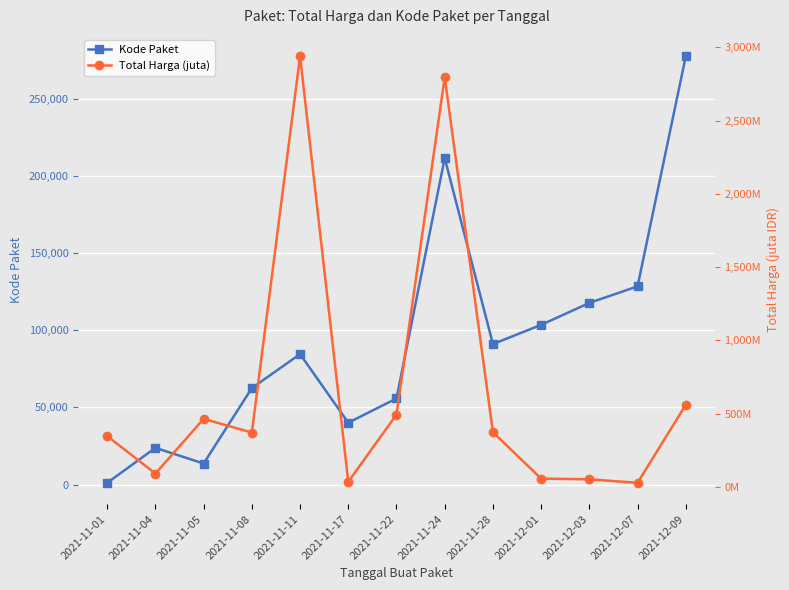

At 2021-11-24, list the series in order from smallest to largest.

Total Harga (juta), Kode Paket